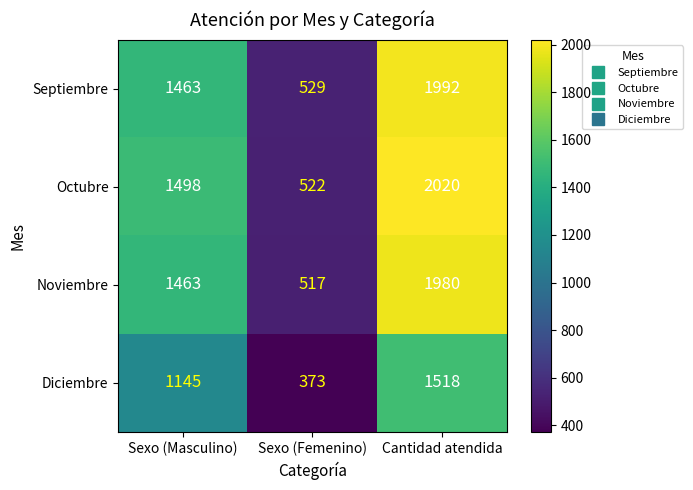

Reading left to right, what are all the values shown in this chart?

Septiembre: Sexo (Masculino)=1463	Sexo (Femenino)=529	Cantidad atendida=1992
Octubre: Sexo (Masculino)=1498	Sexo (Femenino)=522	Cantidad atendida=2020
Noviembre: Sexo (Masculino)=1463	Sexo (Femenino)=517	Cantidad atendida=1980
Diciembre: Sexo (Masculino)=1145	Sexo (Femenino)=373	Cantidad atendida=1518